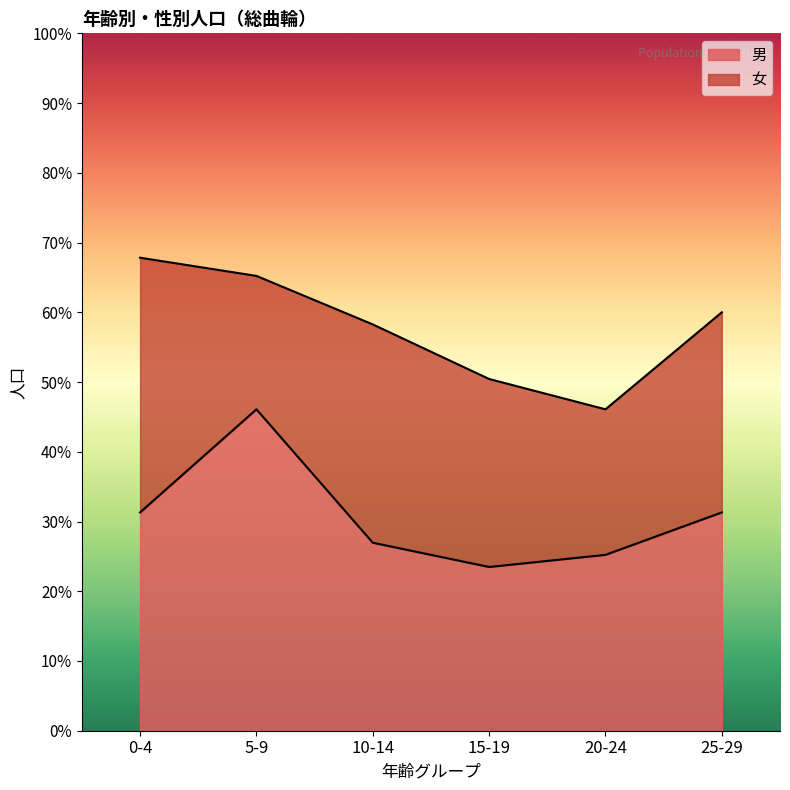

What are all the series names shown in the legend?

男, 女